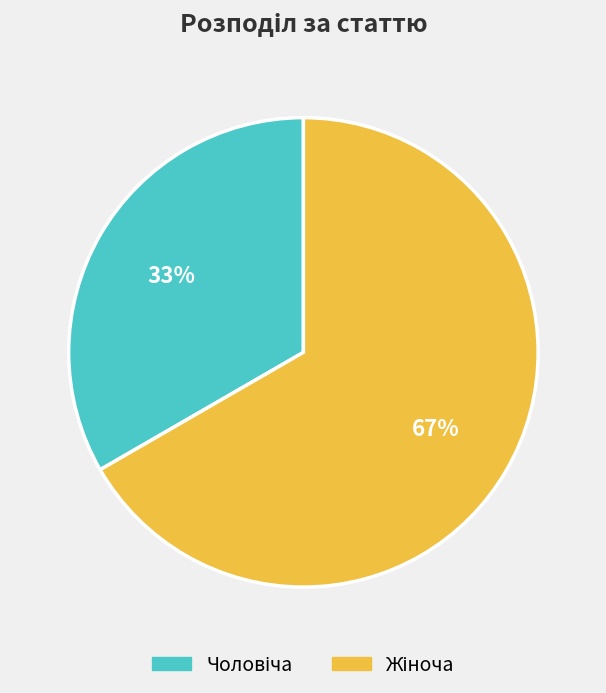

Is there a majority slice in this chart?

Yes